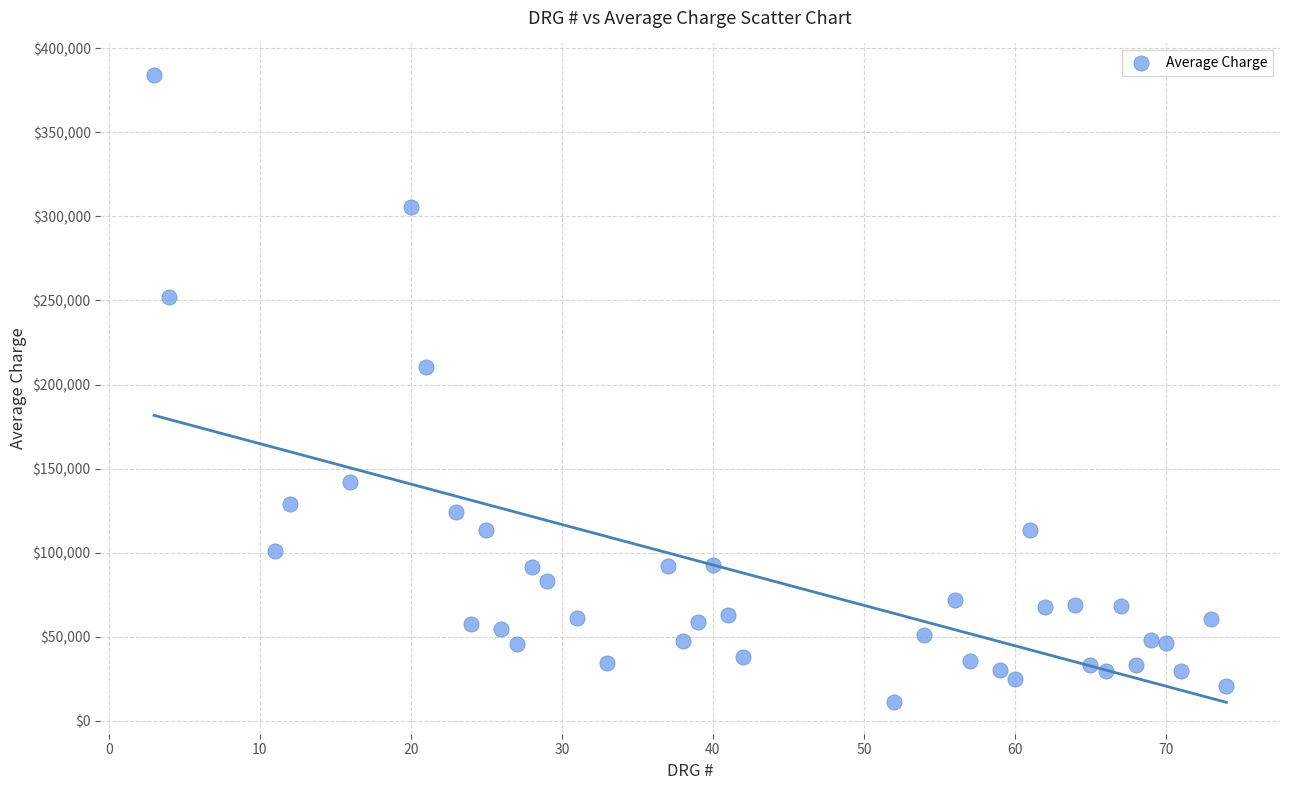

What Y value in the scatter plot is closest to 197695?

210272.1